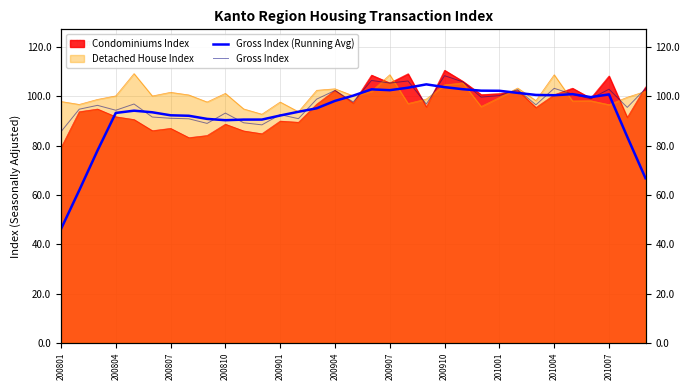

In Gross Index (Running Avg), how many points are higher than both neighbors (excluding endpoints)?

5